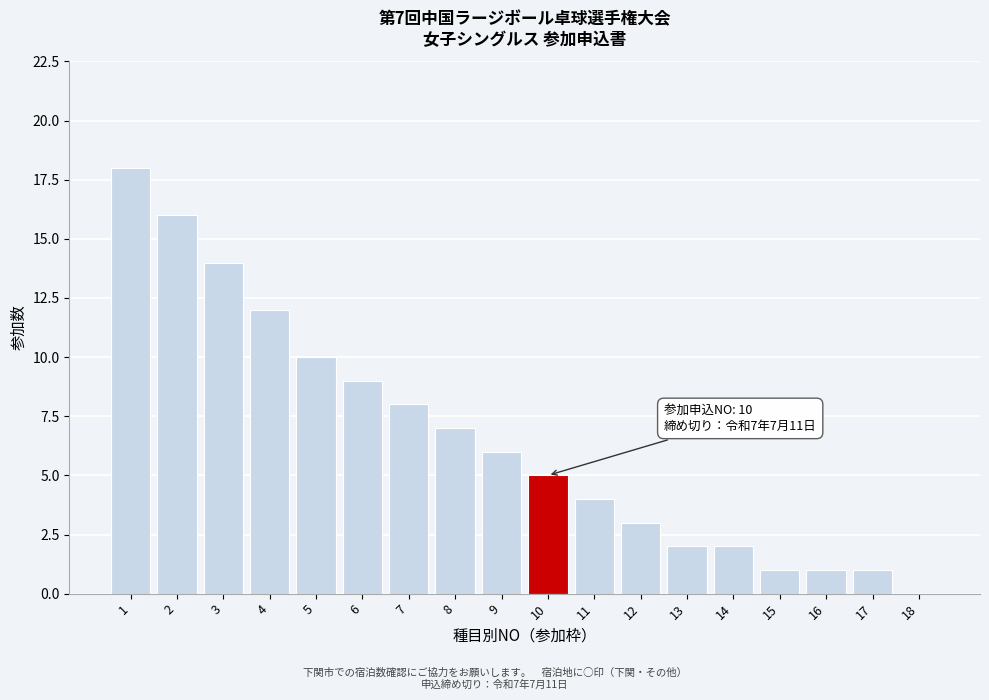

Reading right to left, what are all the values shown in this chart?

18=0	17=1	16=1	15=1	14=2	13=2	12=3	11=4	10=5	9=6	8=7	7=8	6=9	5=10	4=12	3=14	2=16	1=18